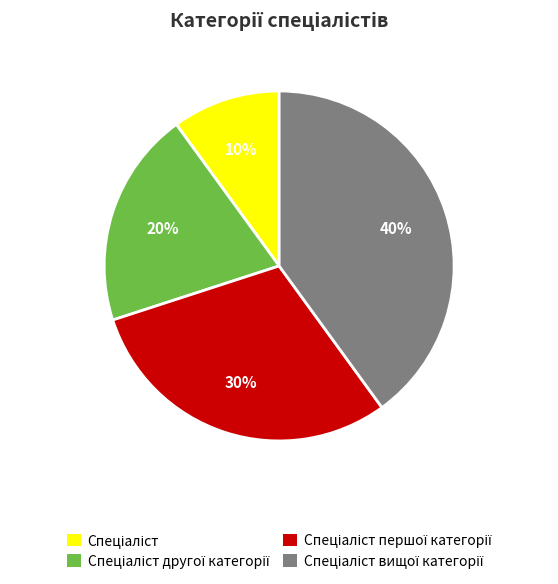

Count the number of slices in the pie.

4